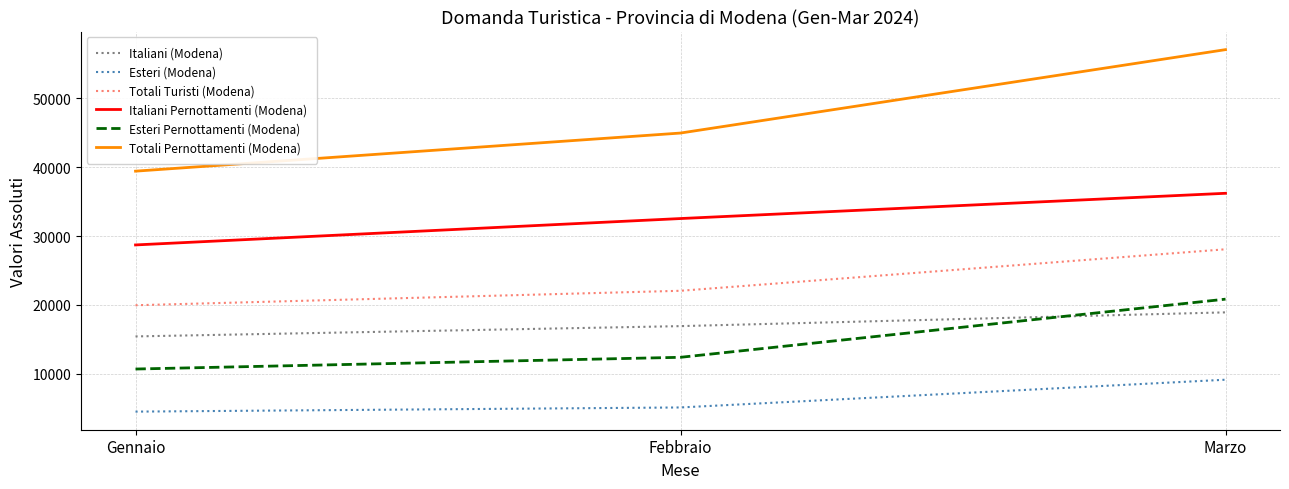

Which category has the highest value in the Esteri (Modena) series?

Marzo